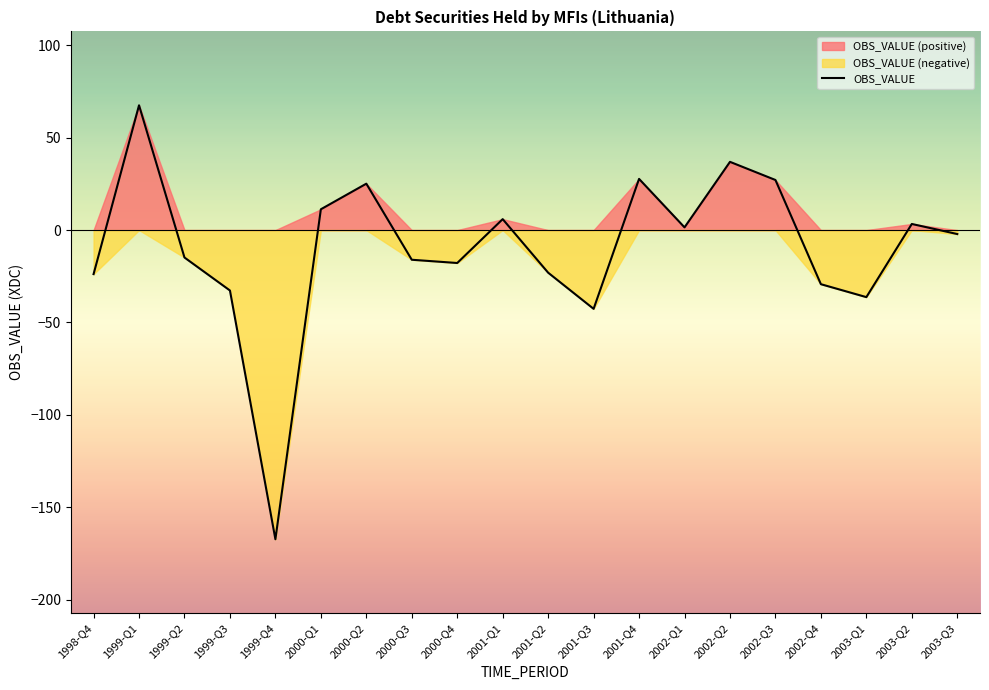

Which category has the highest value across all series?

1999-Q1